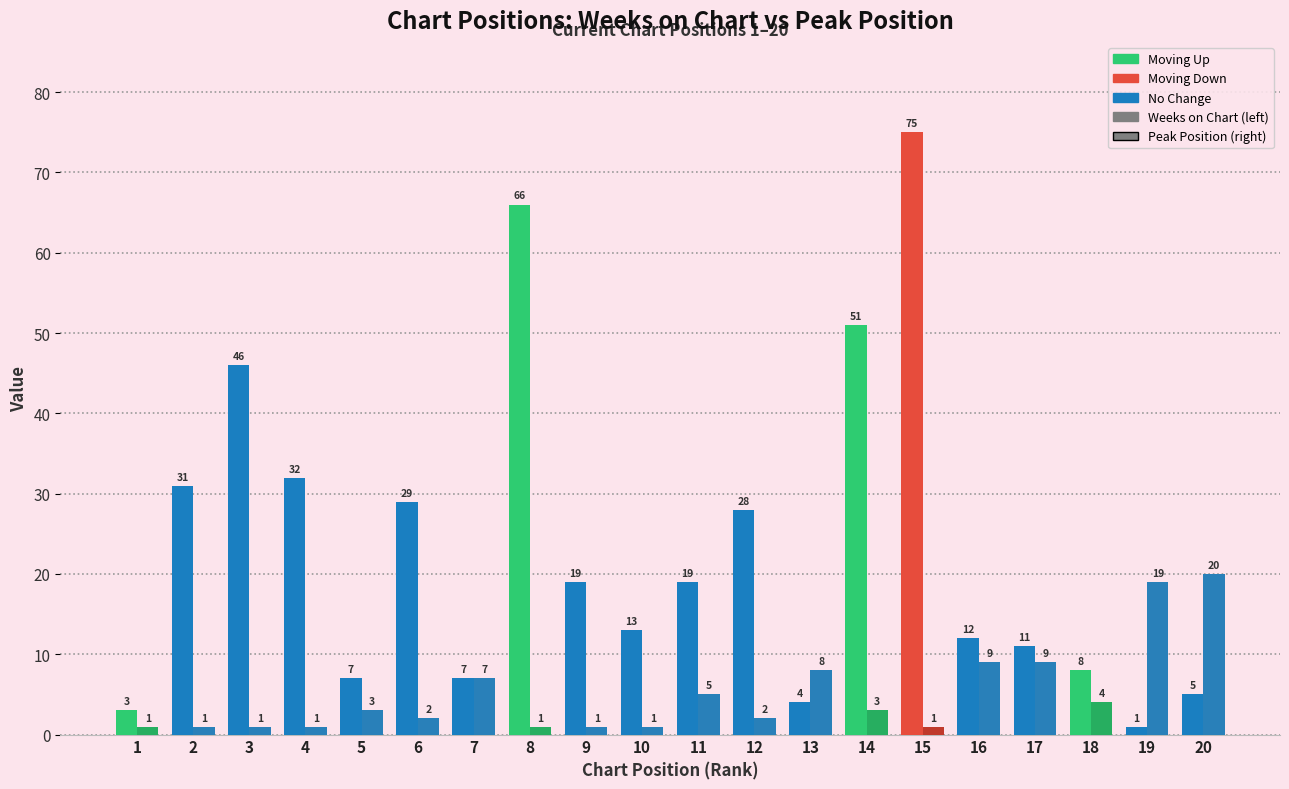

The value of Peak Position at 11 is 2. True or false?

False